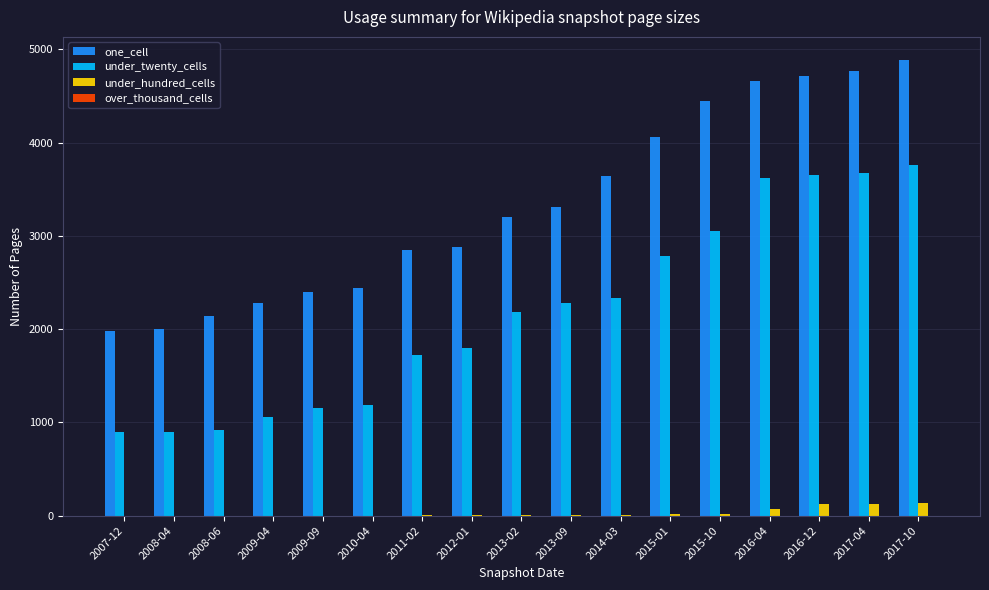

Which series changed the most between 2008-04 and 2010-04?

one_cell